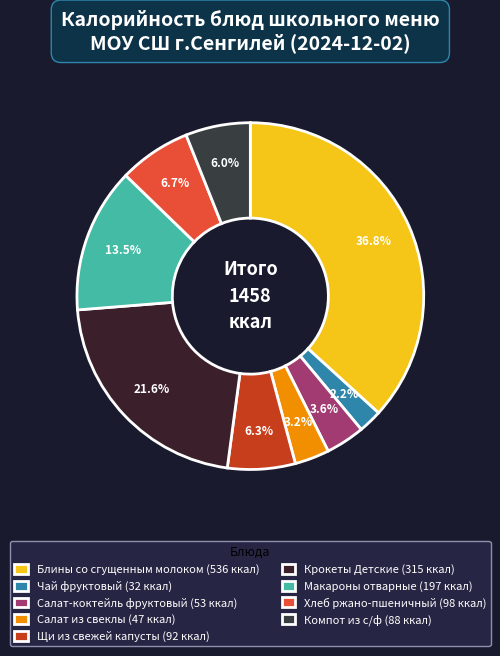

Combined, do Салат из свеклы and Крокеты Детские account for over 50%?

No